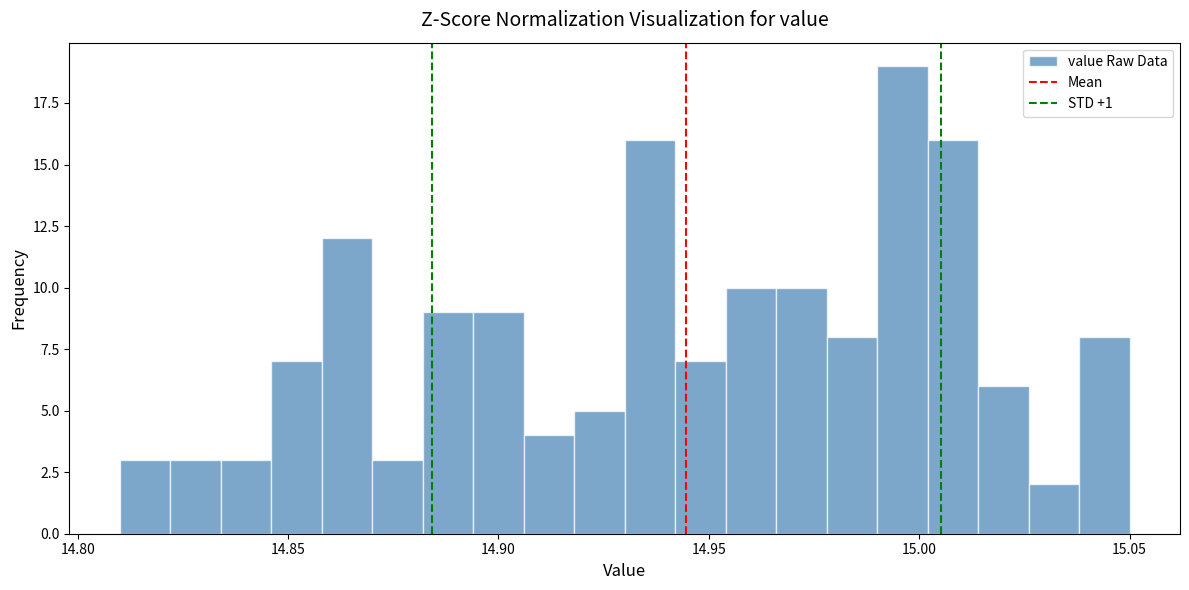

Read against the x-axis, roughly where is the centre of the tallest bar?

14.995